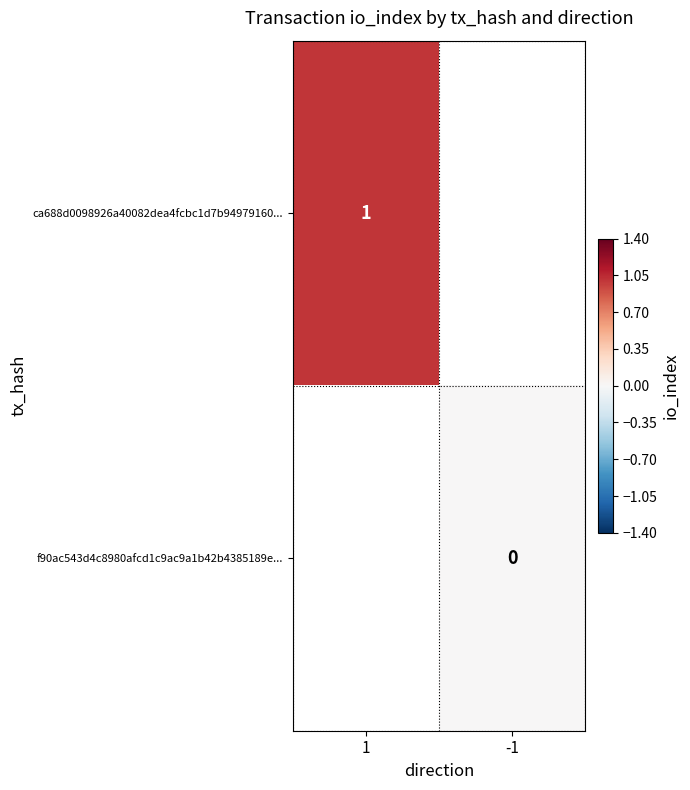

What is the maximum value for ca688d0098926a40082dea4fcbc1d7b94979160...?

1.0